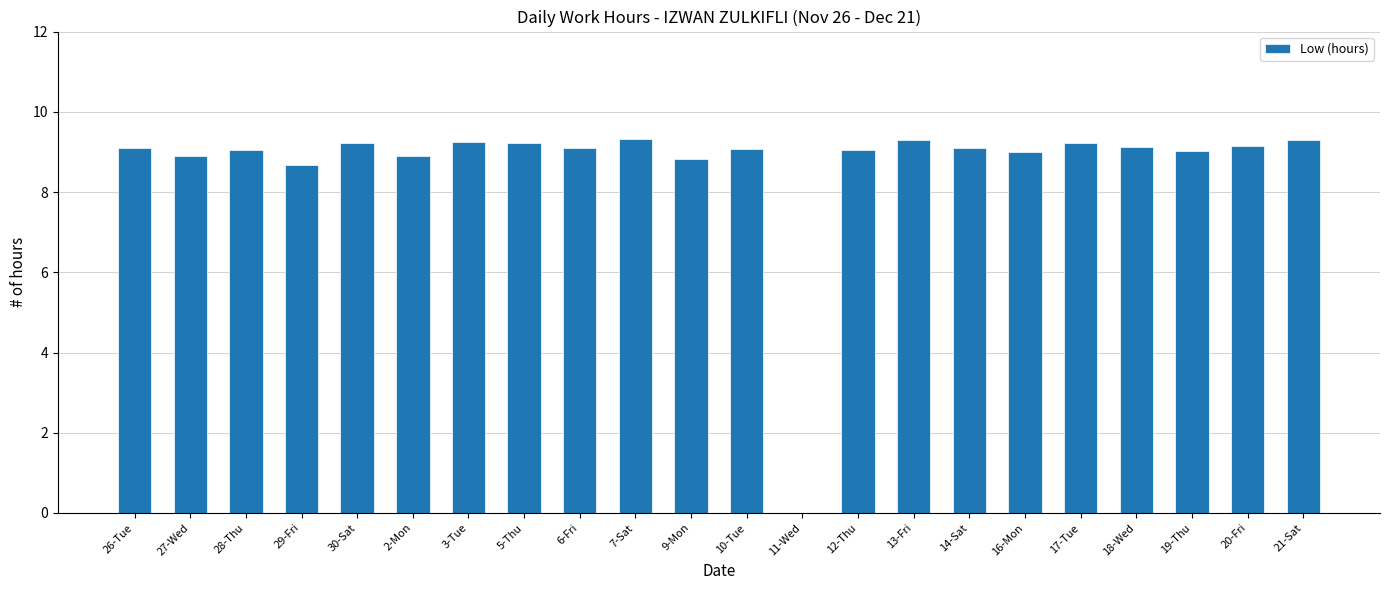

Are the bars grouped side by side (vs. stacked)?

No